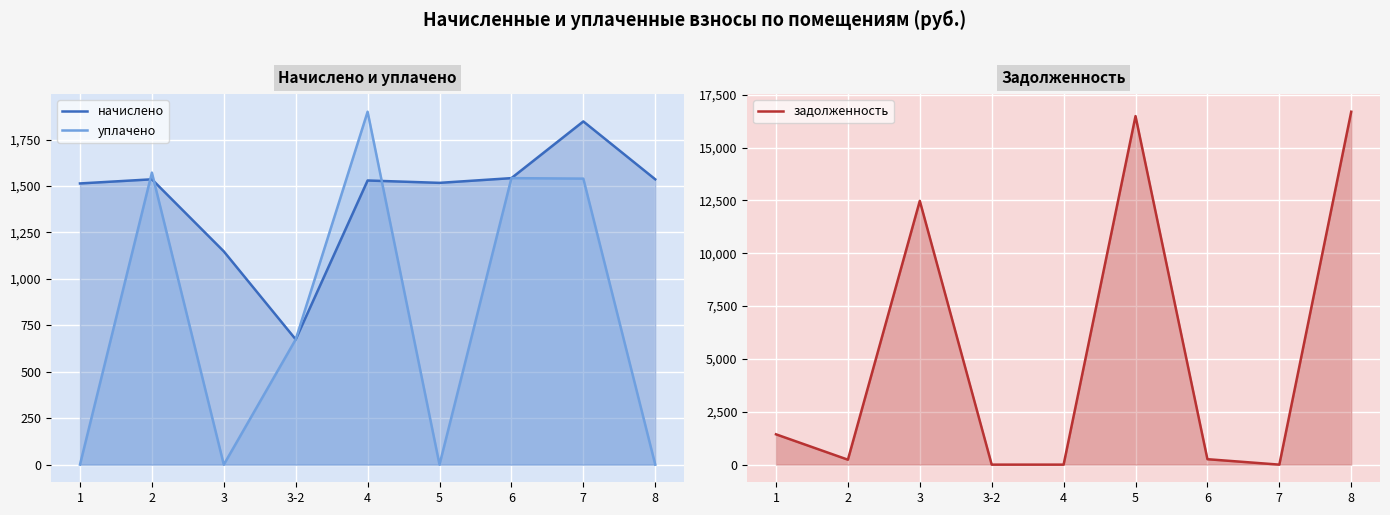

What is the label of the 1st point from the right?

8